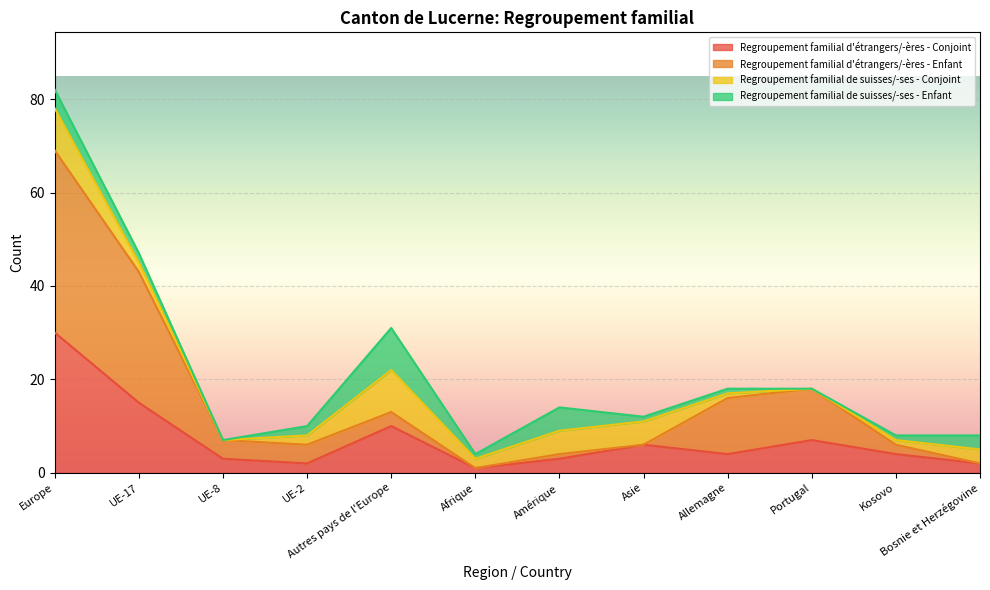

The value of Regroupement familial d'étrangers/-ères - Conjoint at Autres pays de l'Europe is 14. True or false?

False